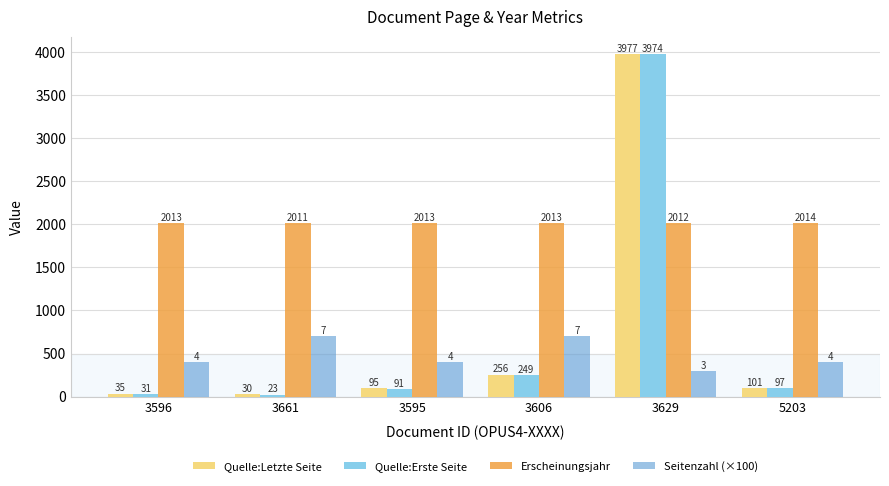

What is the difference between the highest and lowest values at 5203?

1917